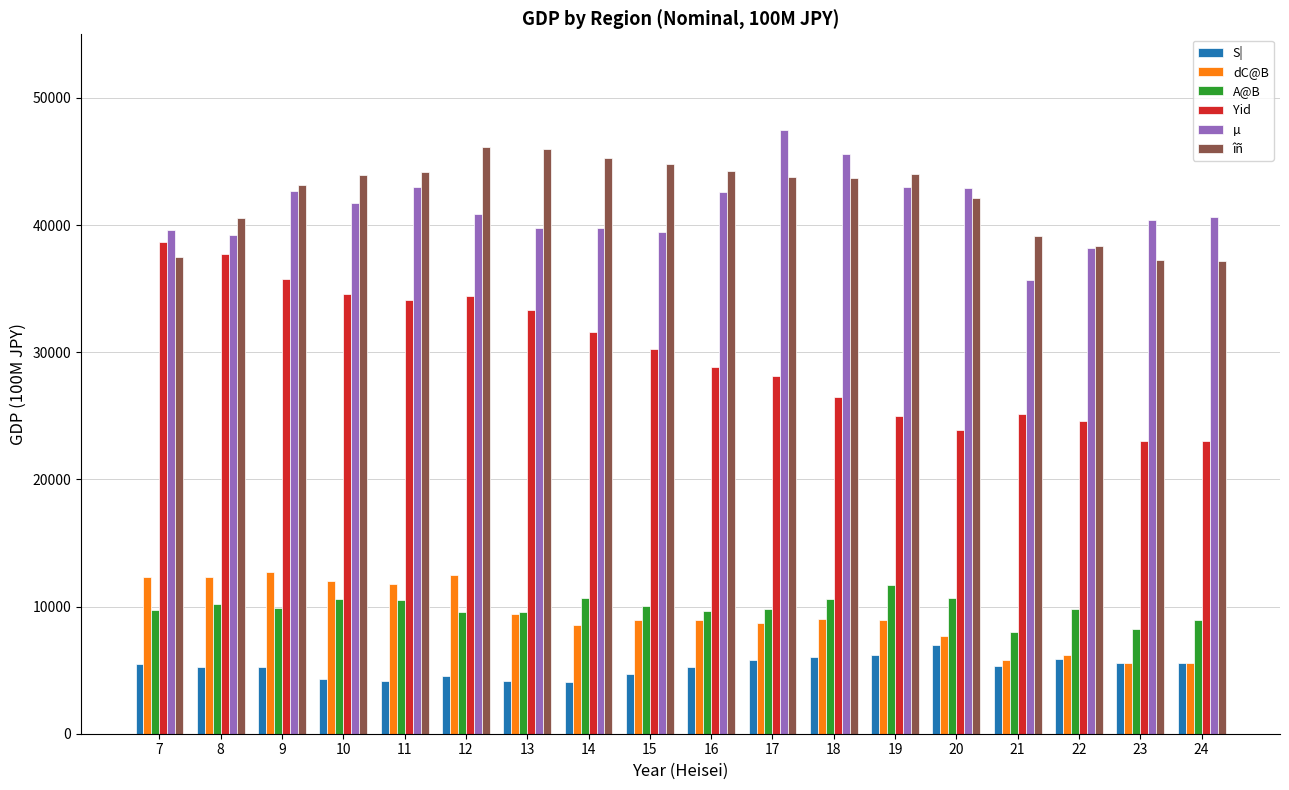

What is the sum of the S| values at 12 and 15?

9221